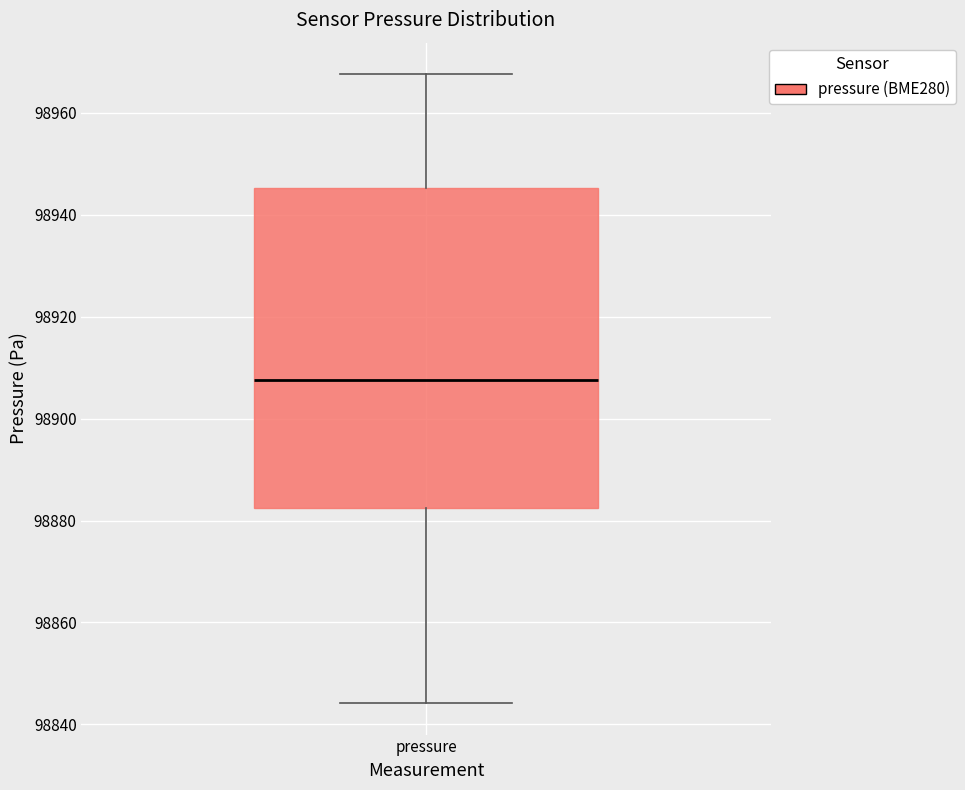

Read this box plot against the y-axis: the position of the median line, the range covered by the box, and the ends of both whiskers. The values are not printed on the chart, so give them approximately, as read against the axis.

median 98908, box 98882 to 98946, whiskers 98844 to 98968